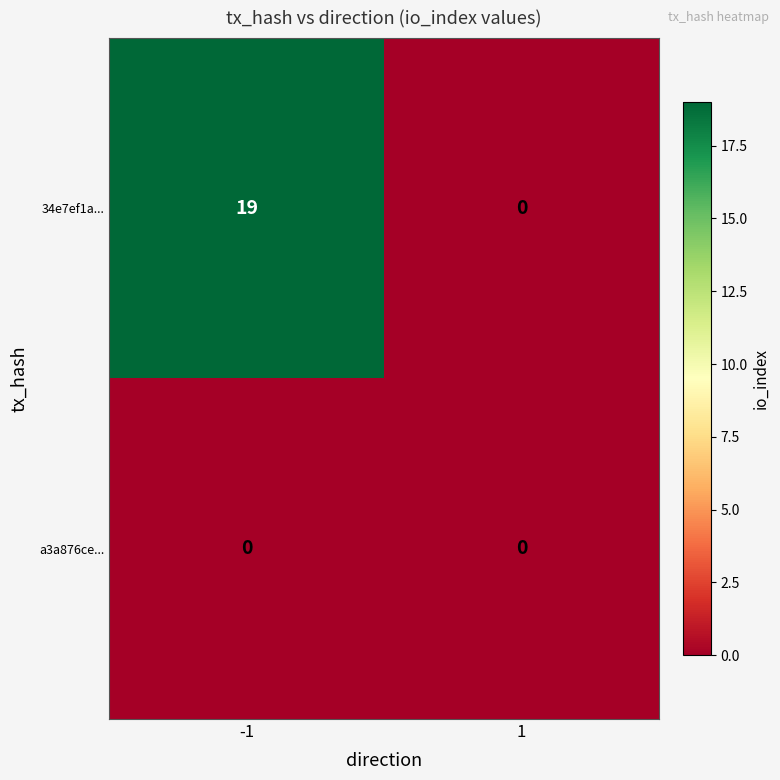

List the series in order of their overall mean, lowest first.

a3a876ce..., 34e7ef1a...